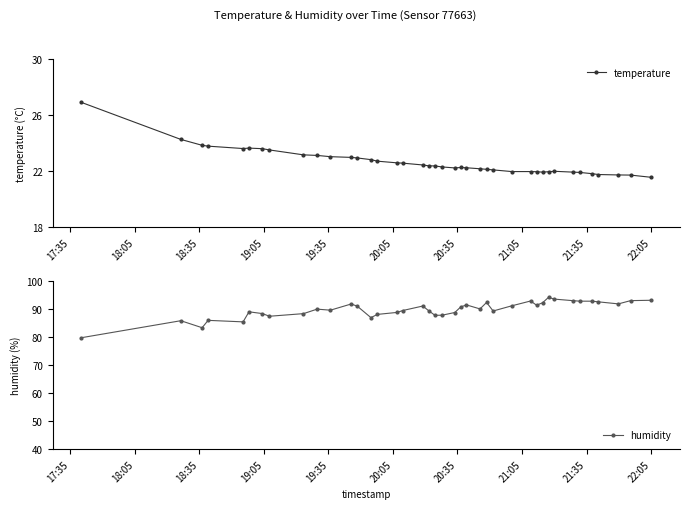

What is the value of the temperature point at the 4th from the left?

23.8